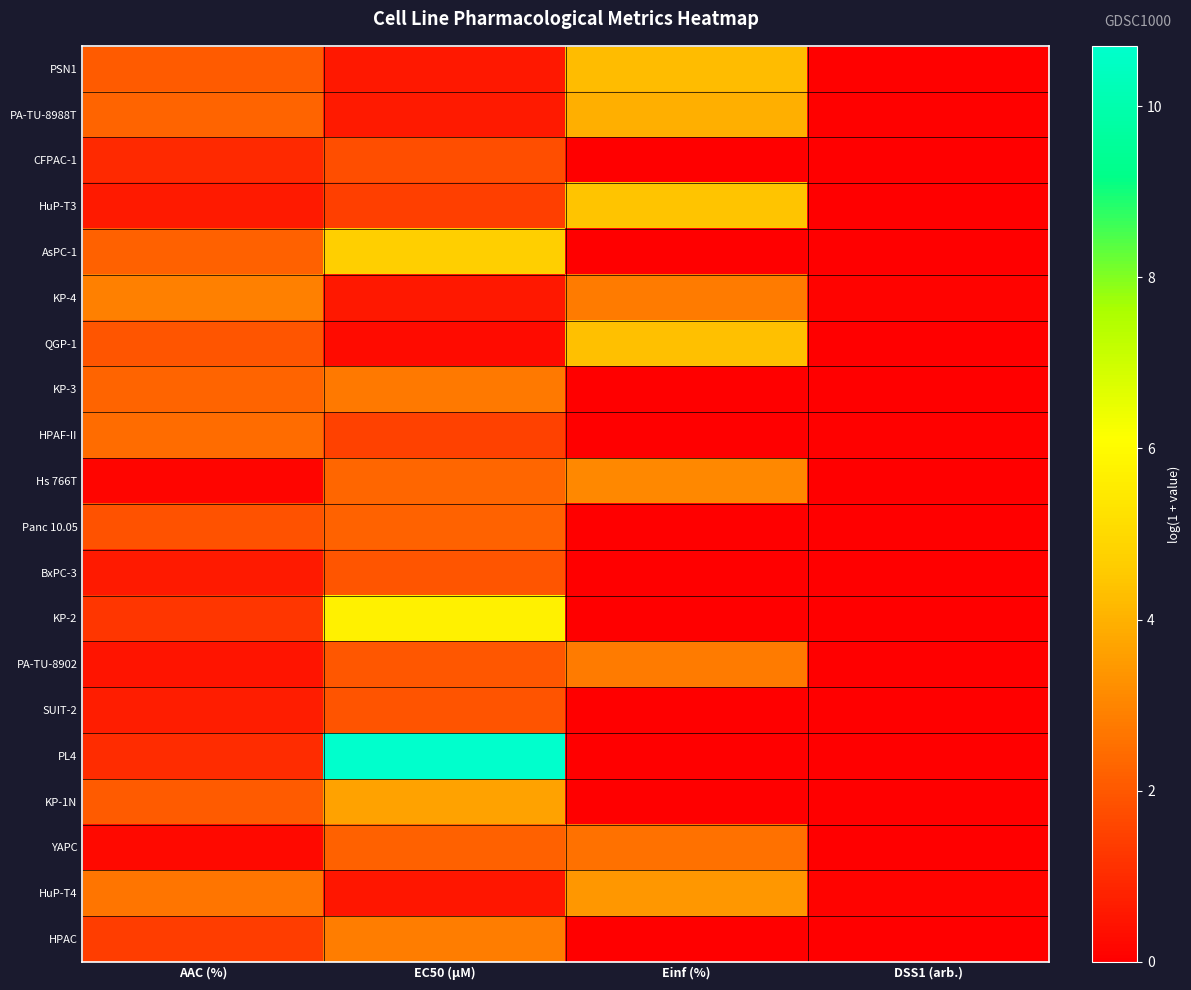

Which label corresponds to the smallest value in the chart?

Einf (%)